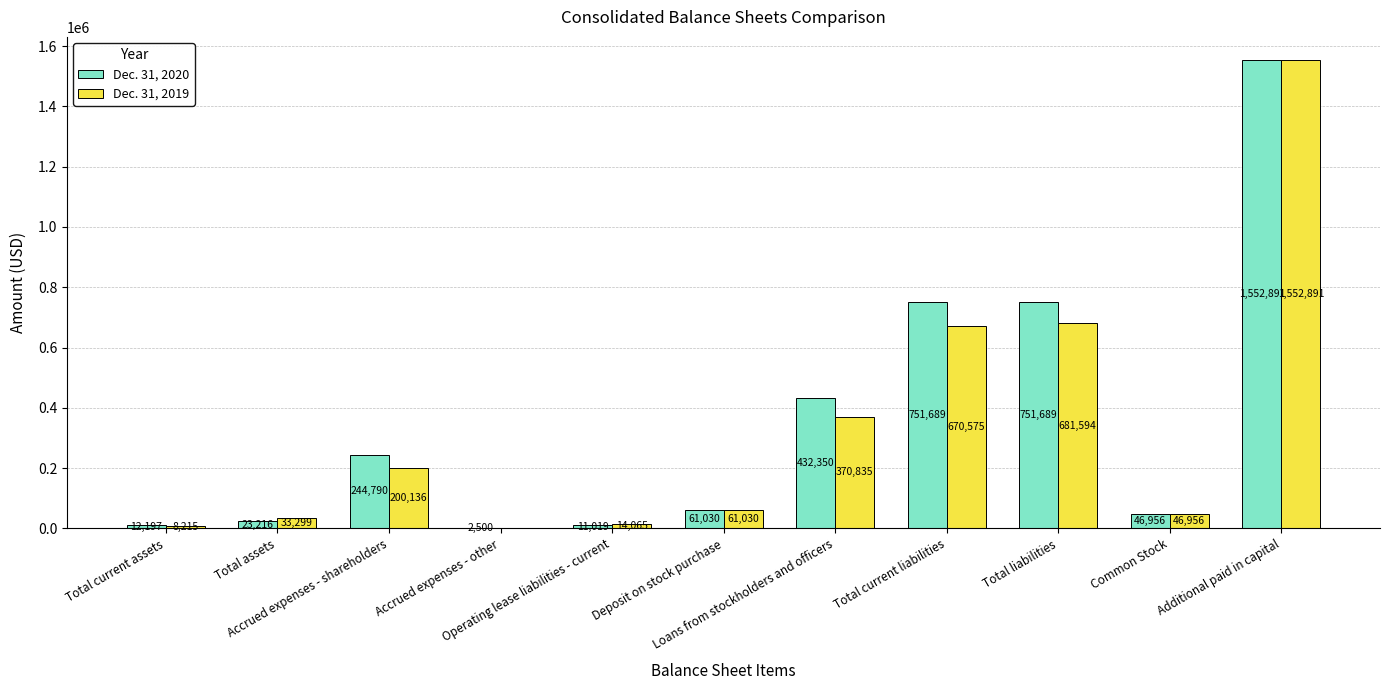

What is the difference between the Dec. 31, 2020 values at Operating lease liabilities - current and Deposit on stock purchase?

50011